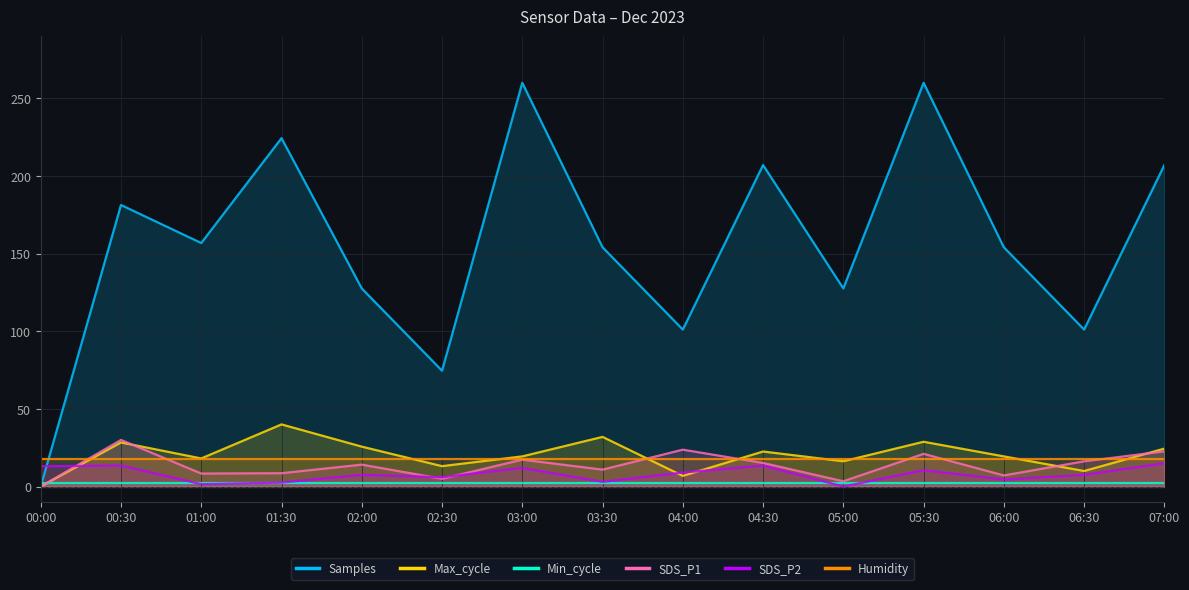

Which series has the largest range (max minus min)?

Samples